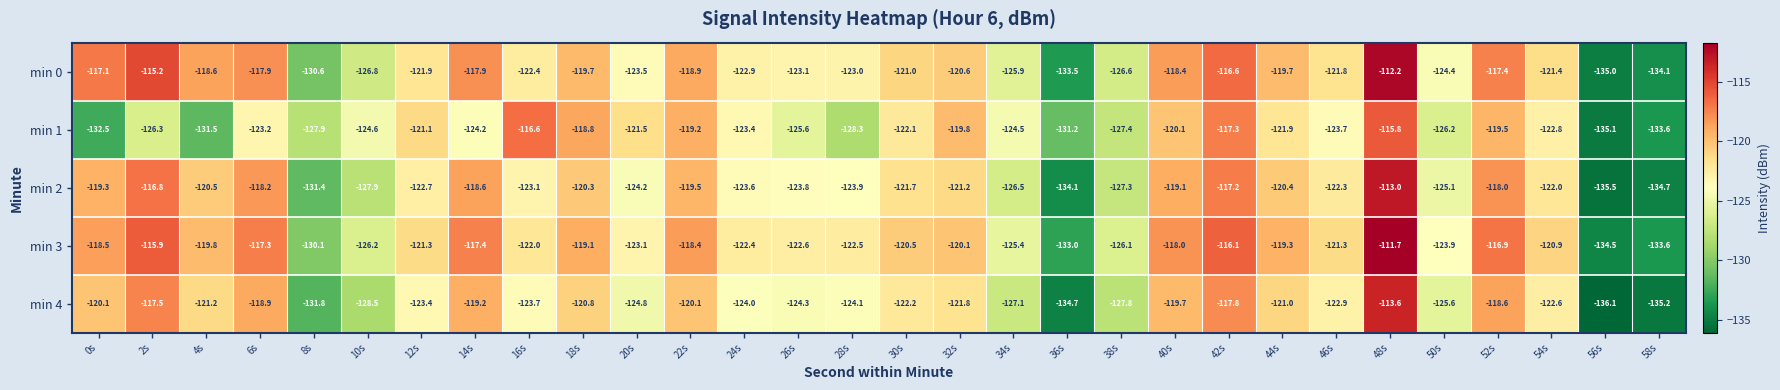

Which series changed the most between 14s and 48s?

min 1